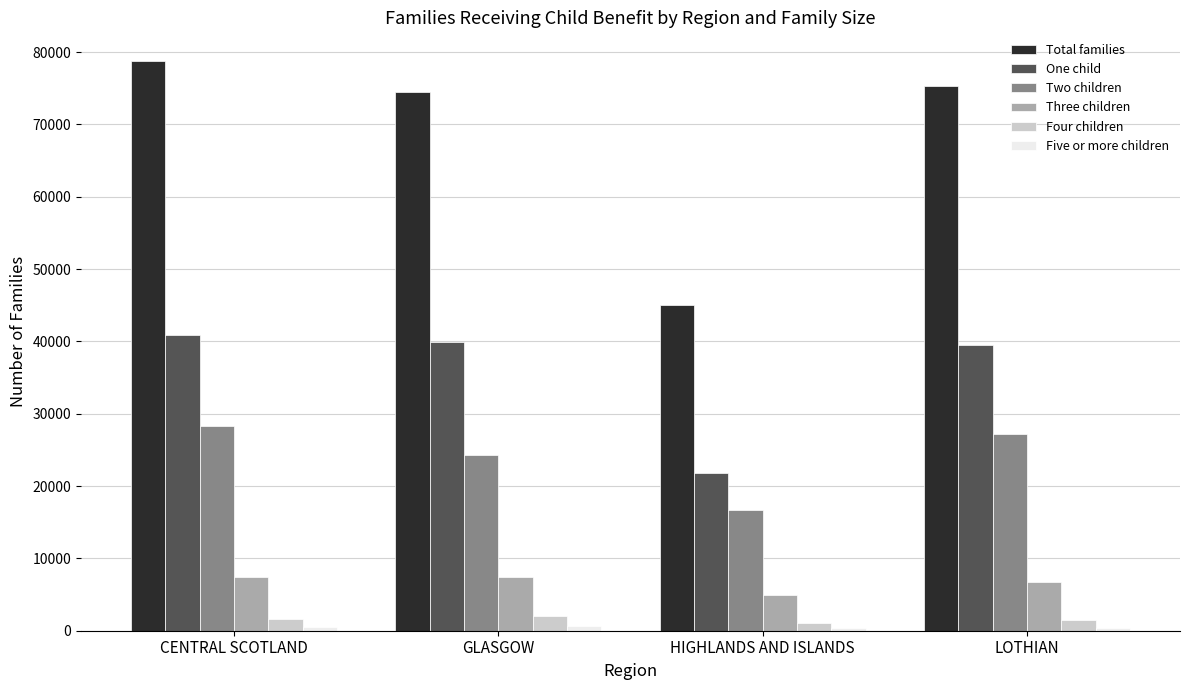

Which series has the largest total across all categories?

Total families